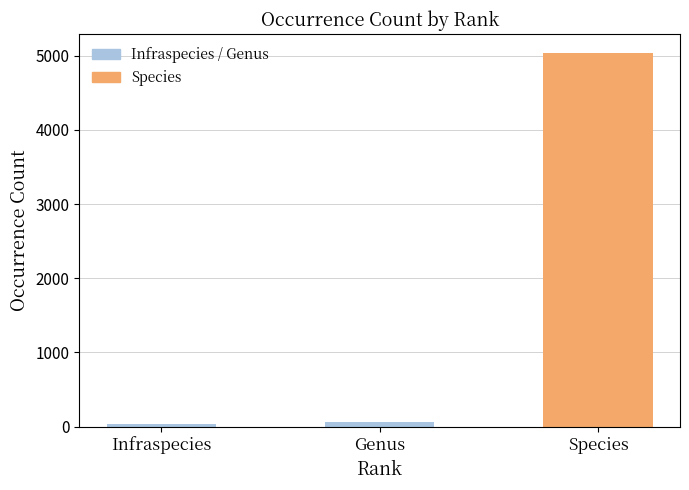

How many bars are there in total?

3